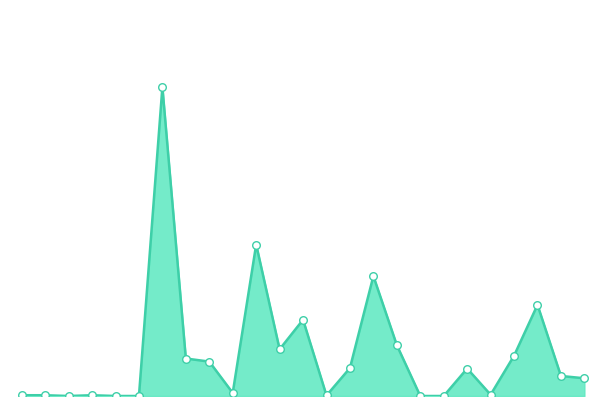

How many lines are shown in the chart?

1